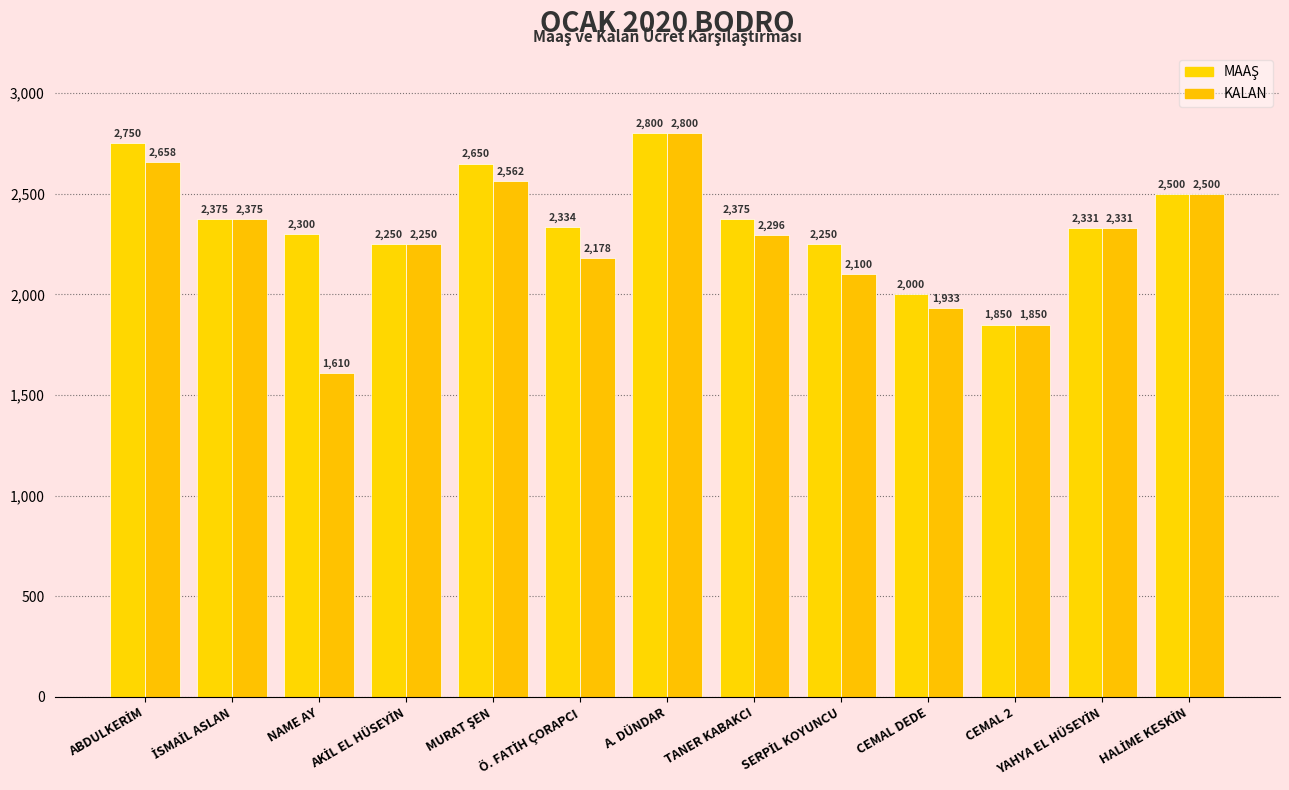

Which label corresponds to the smallest value in the chart?

NAME AY